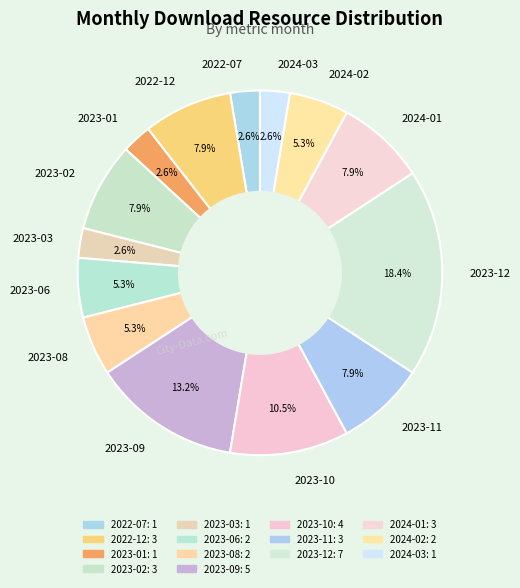

Which category has the biggest portion of the pie?

2023-12